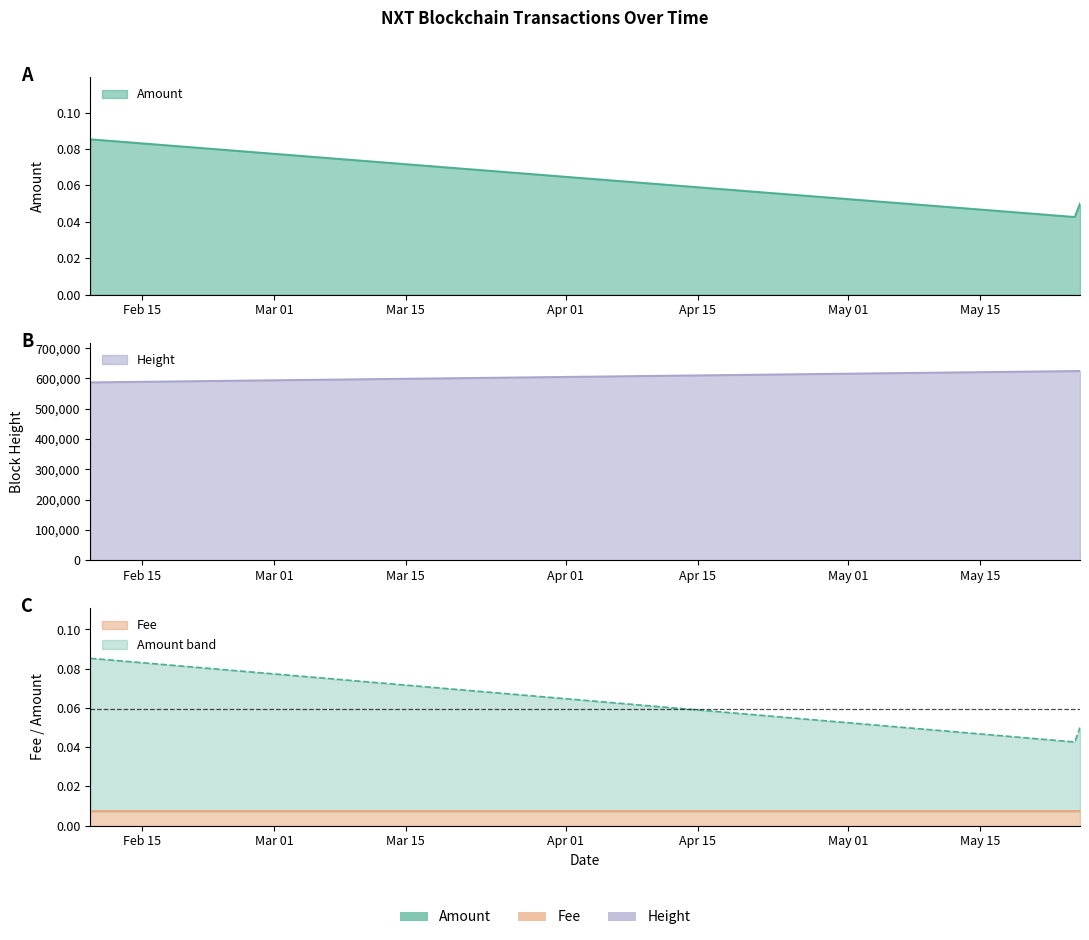

Which has a higher value, 2019-02-09 11:15:37 or 2019-05-25 02:06:08?

2019-02-09 11:15:37